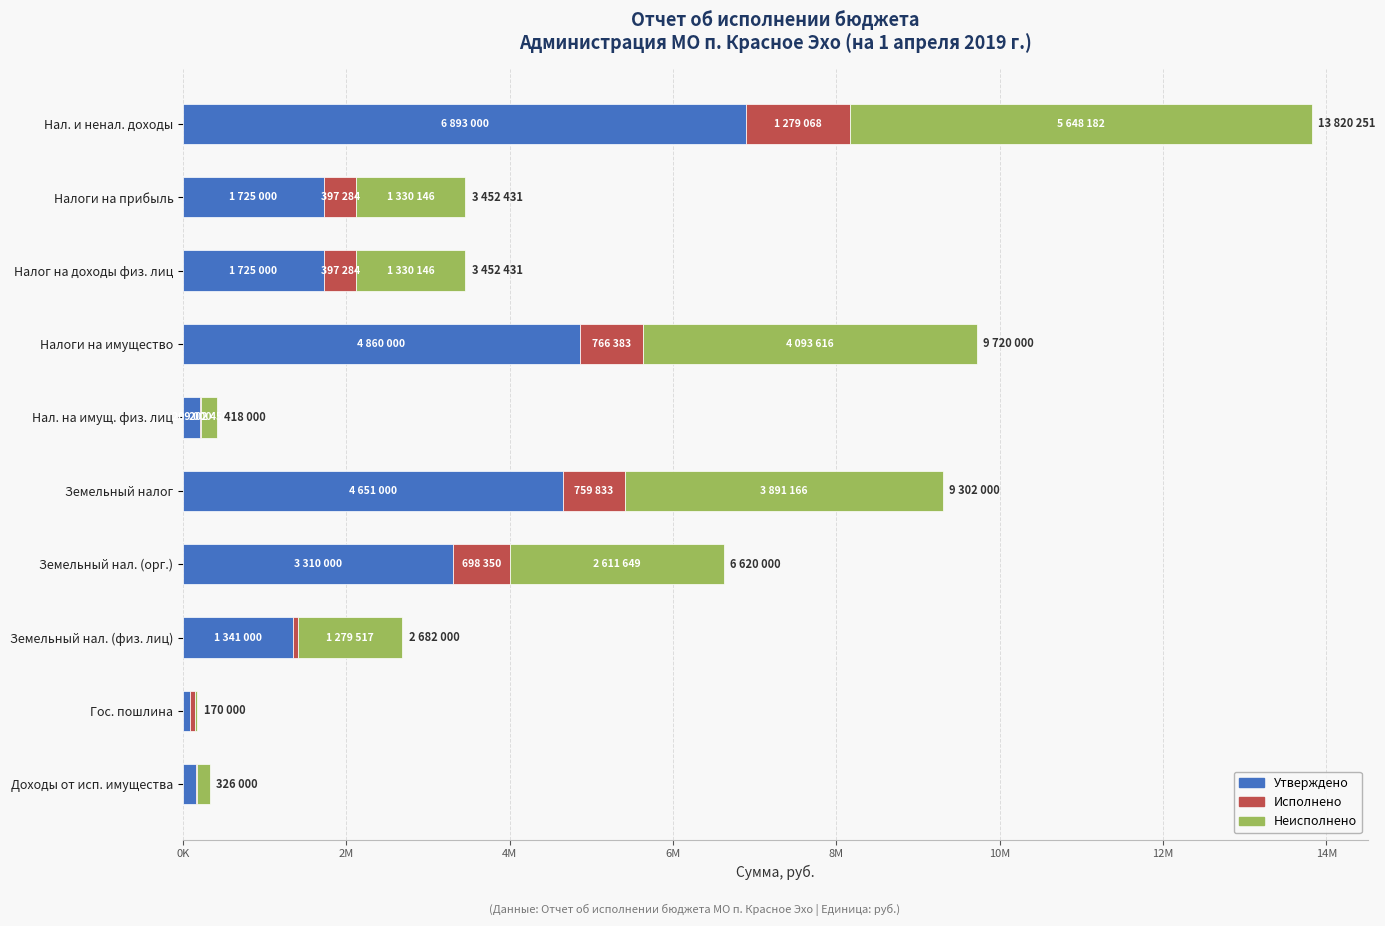

What is the difference between the second highest and second lowest values in the Исполнено series?

753402.6